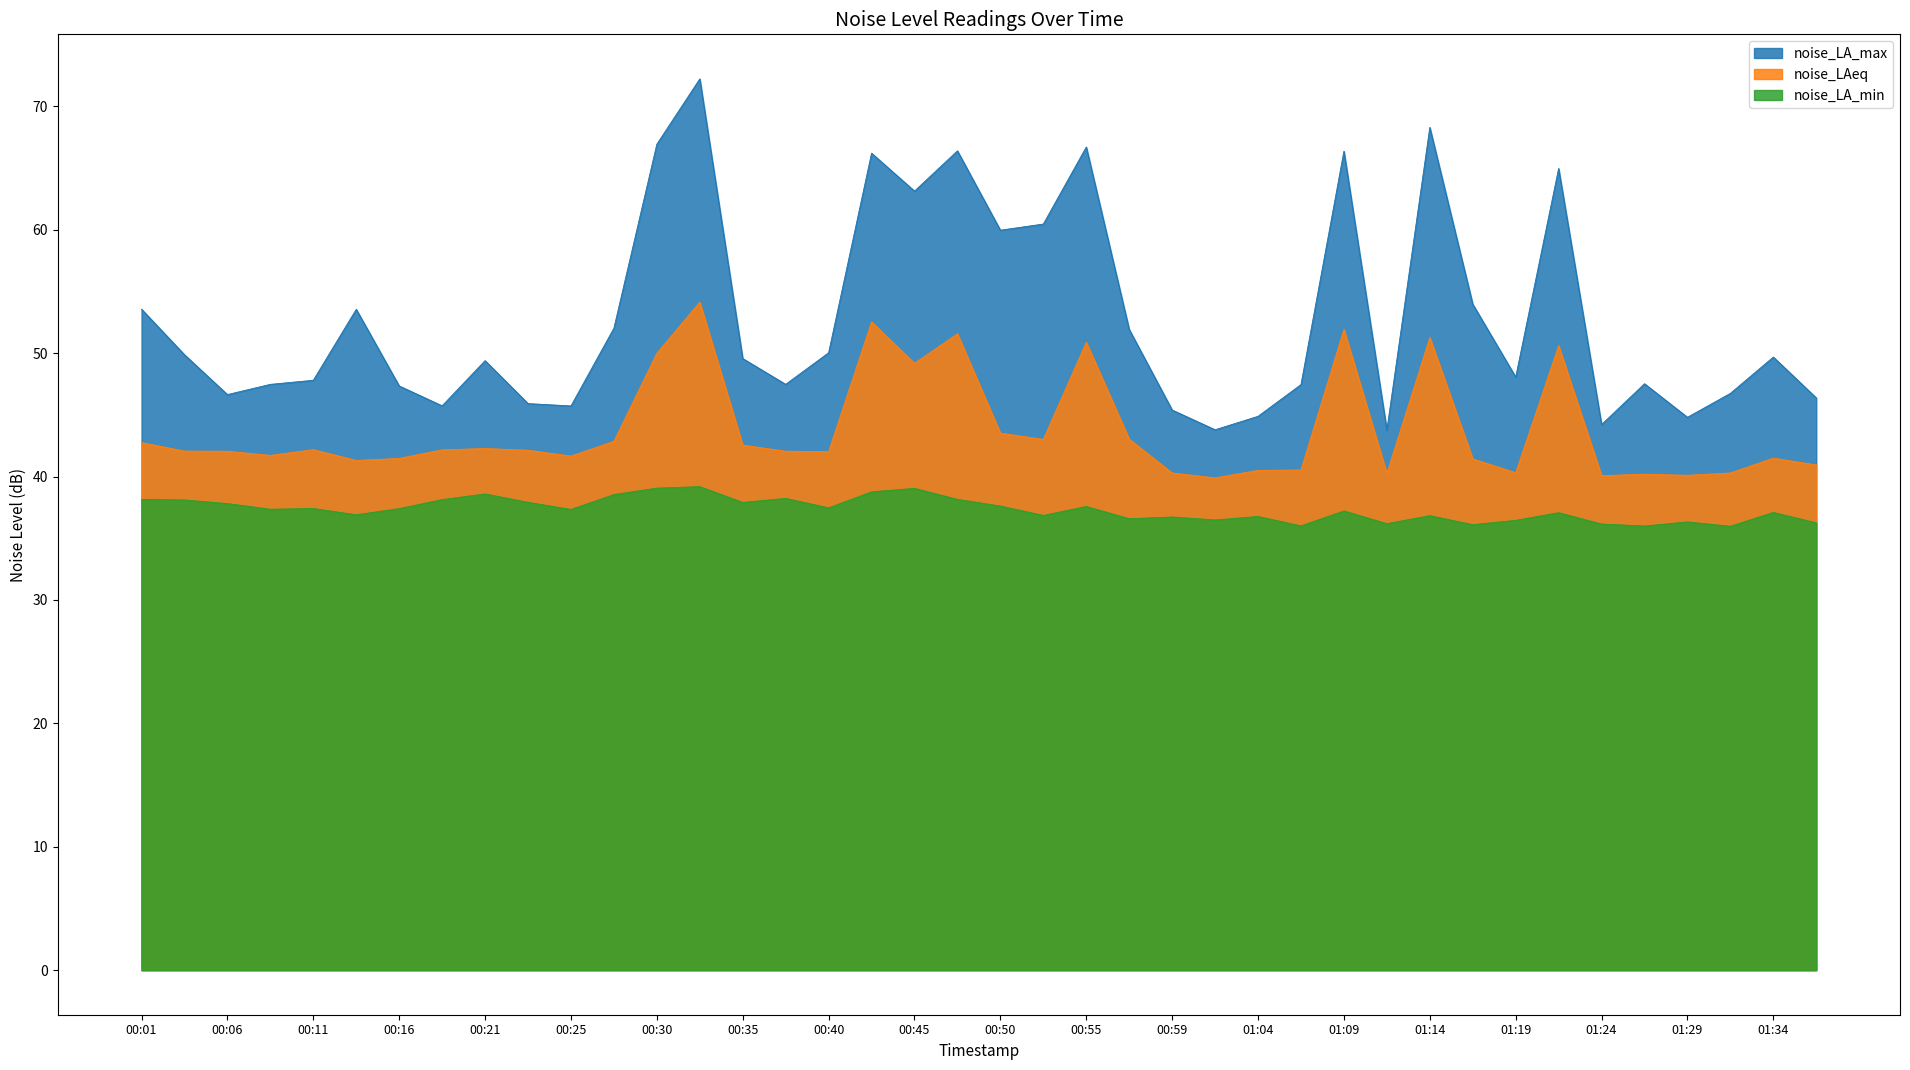

The noise_LA_min series shows 38.5 at 00:28. True or false?

True